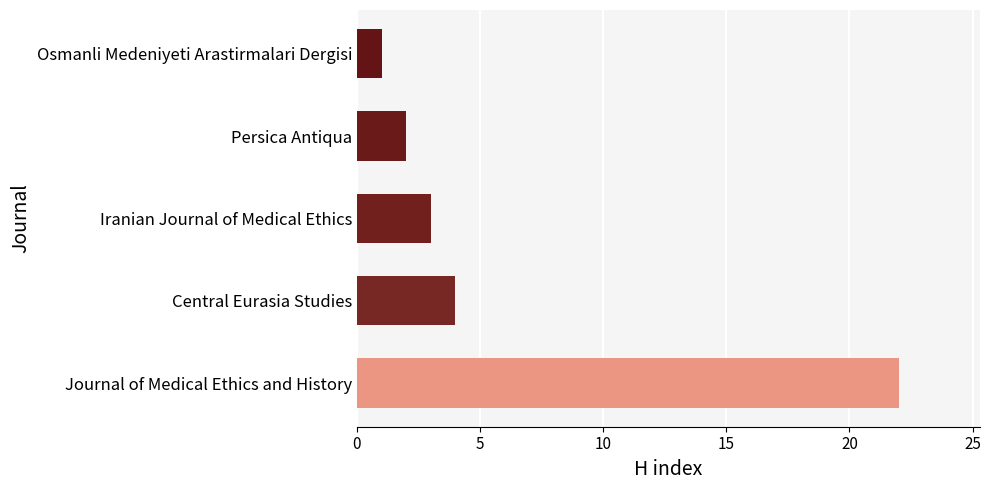

How many bars are there in total?

5